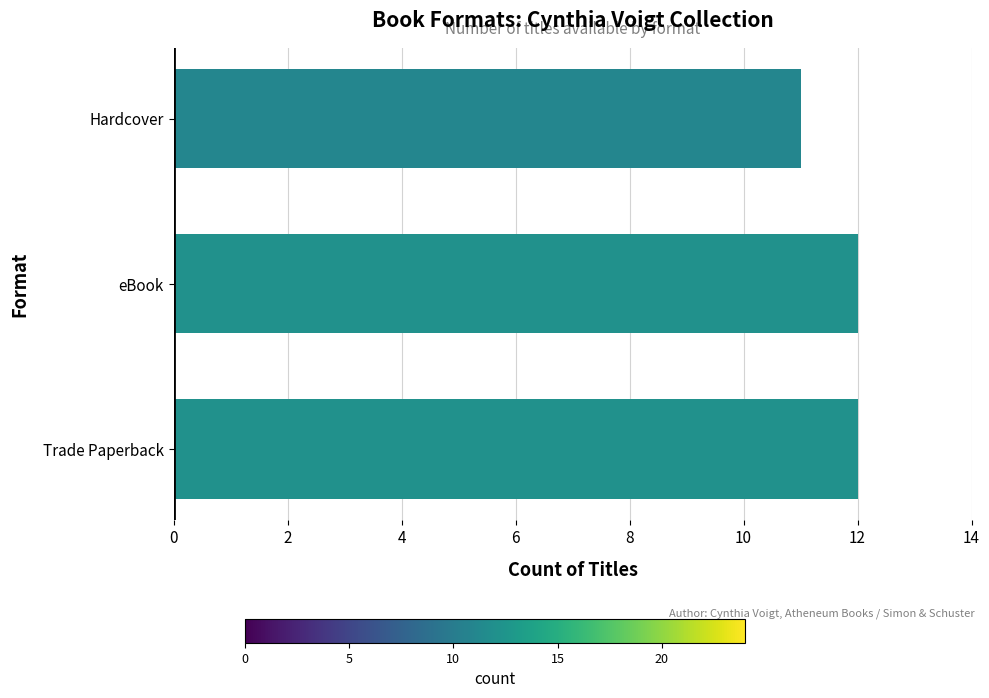

What is the maximum value shown in the chart?

12